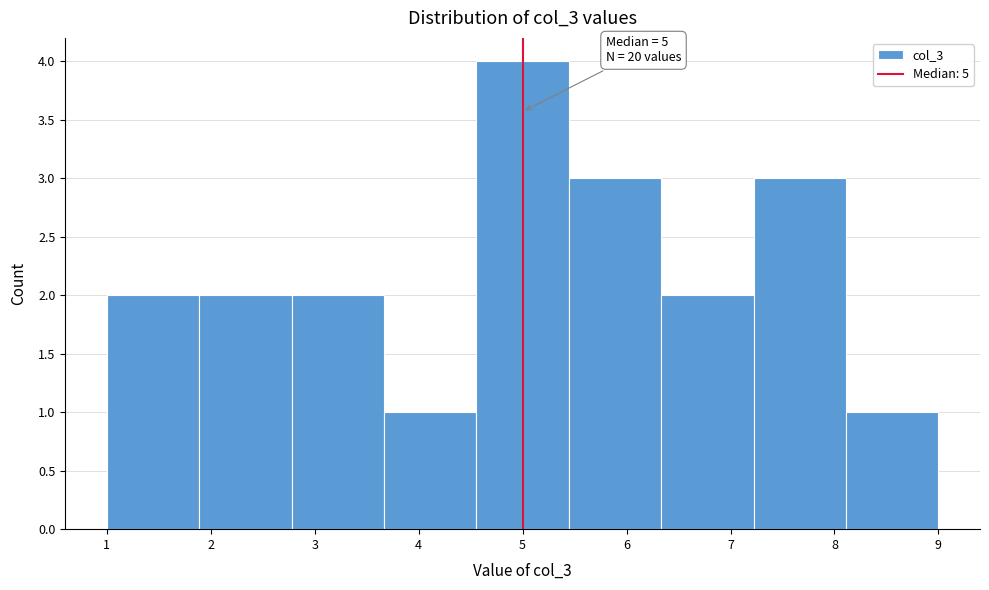

Which range on the x-axis has the tallest bar?

4.6 to 5.4